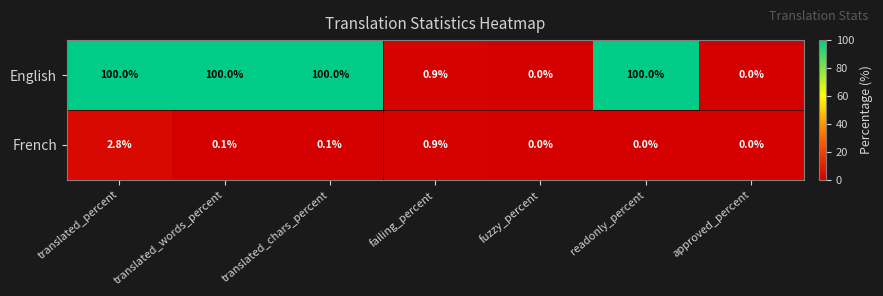

Count the number of data series in this chart.

2